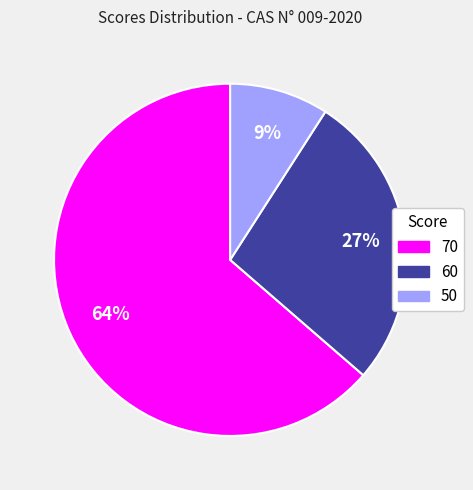

To the nearest percent, what is the difference between the largest and smallest slice percentages?

55%